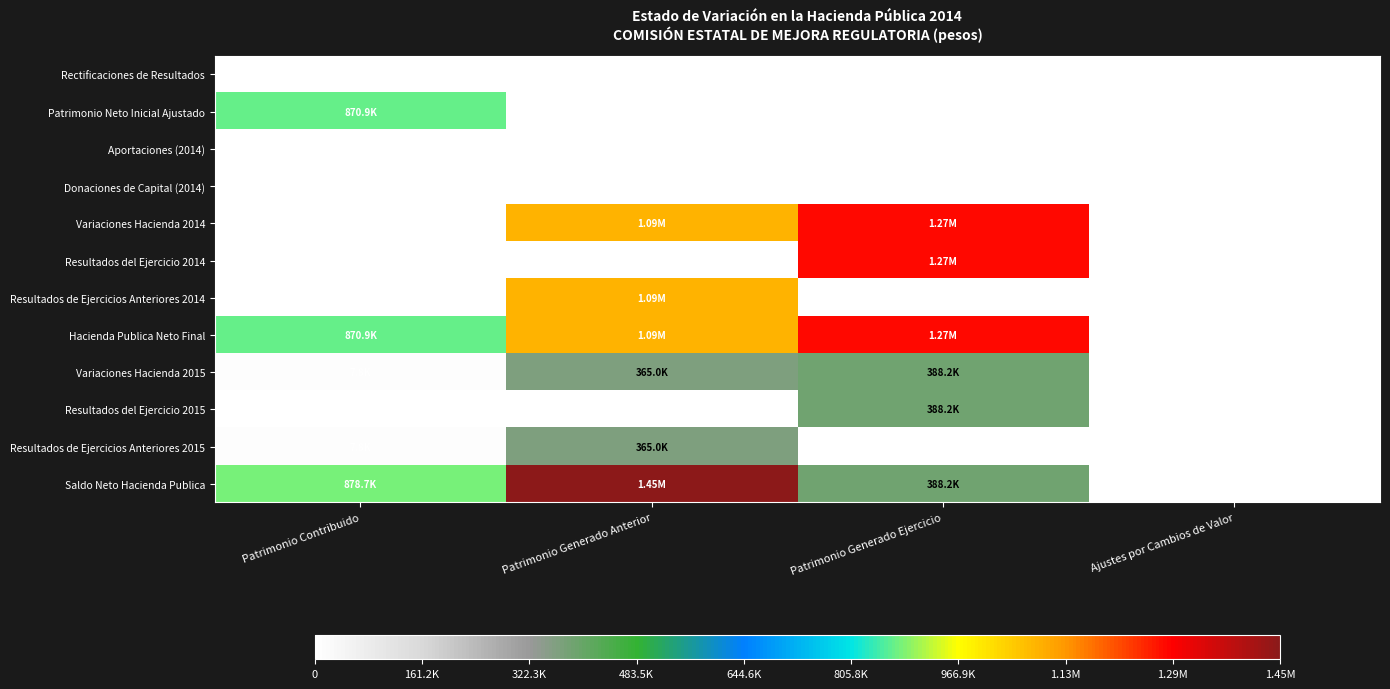

What is the total value across all series at Patrimonio Generado Ejercicio?

4989557.8